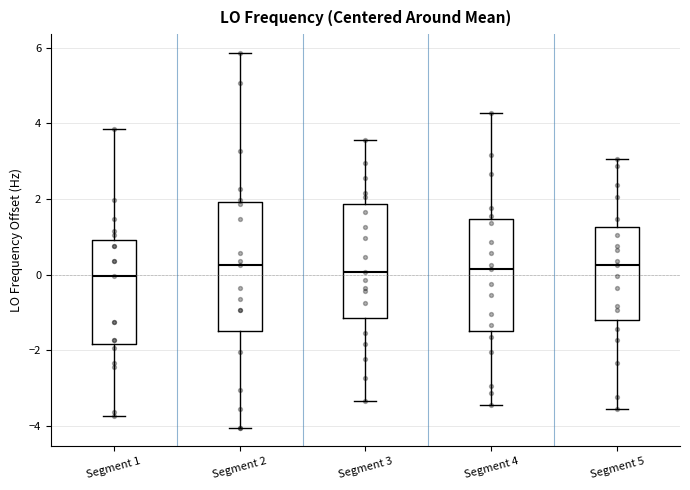

Where is the upper edge of the box for Segment 3 on the y-axis? The values are not printed on the chart, so give them approximately, as read against the axis.

1.8